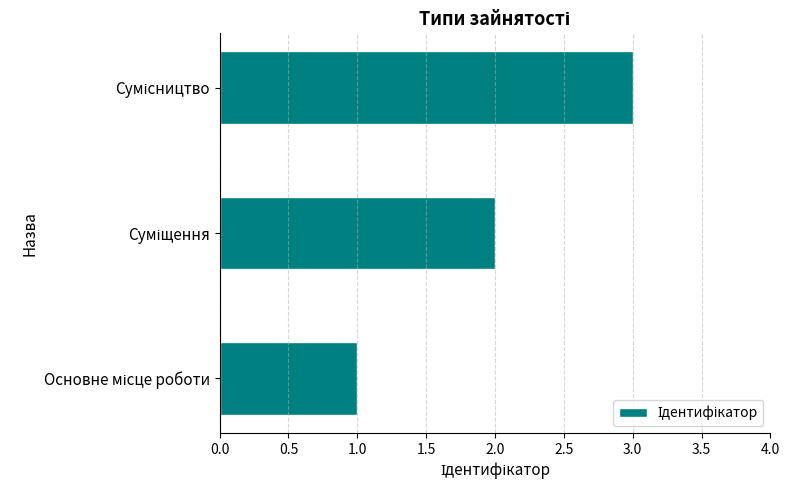

Are the bars grouped side by side (vs. stacked)?

No